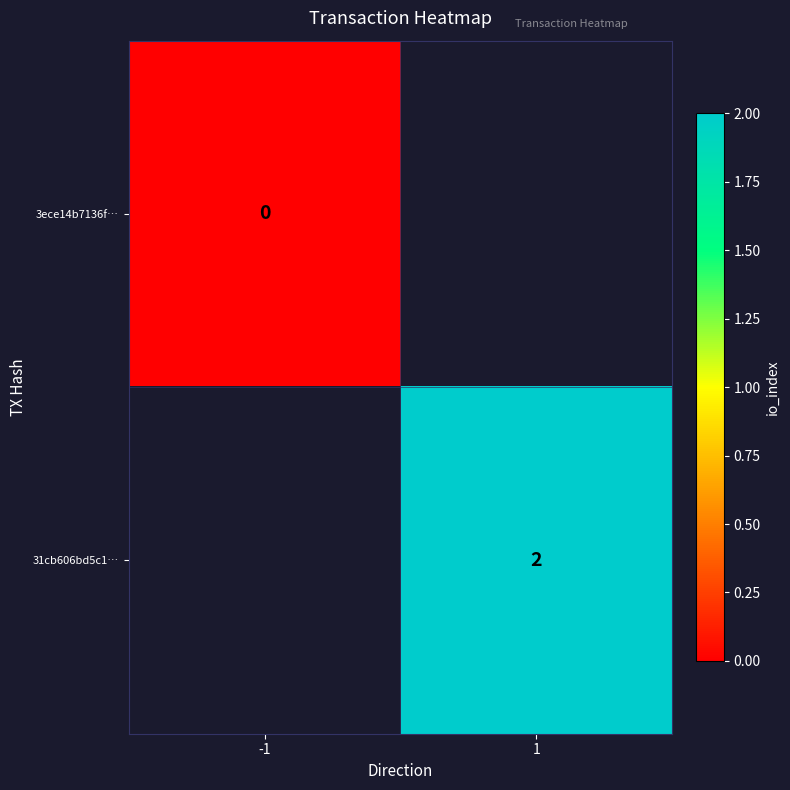

True or false: 31cb606bd5c1… has a value of 1 at 1.

False